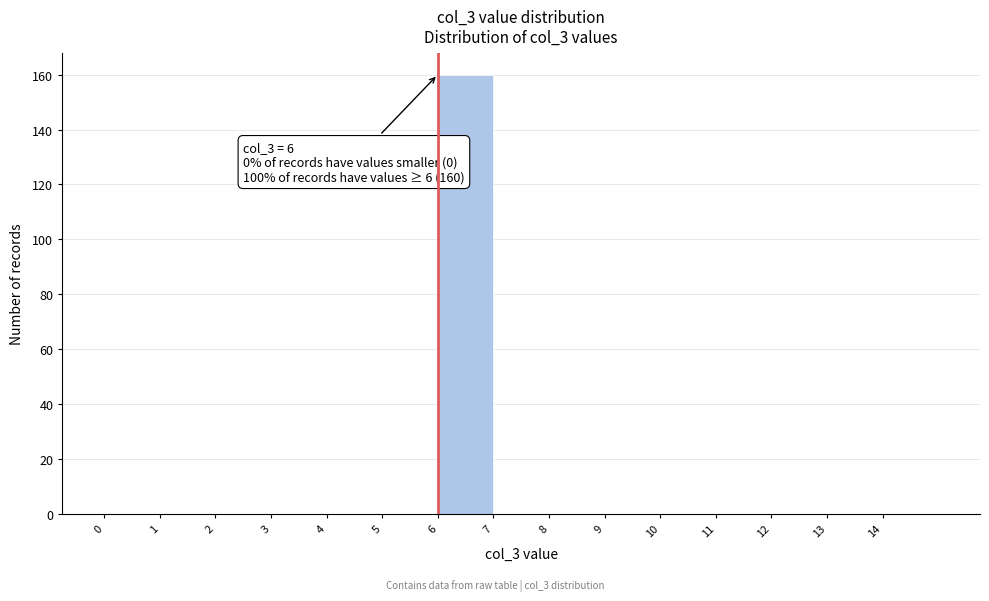

Which range on the x-axis has the tallest bar?

6 to 7